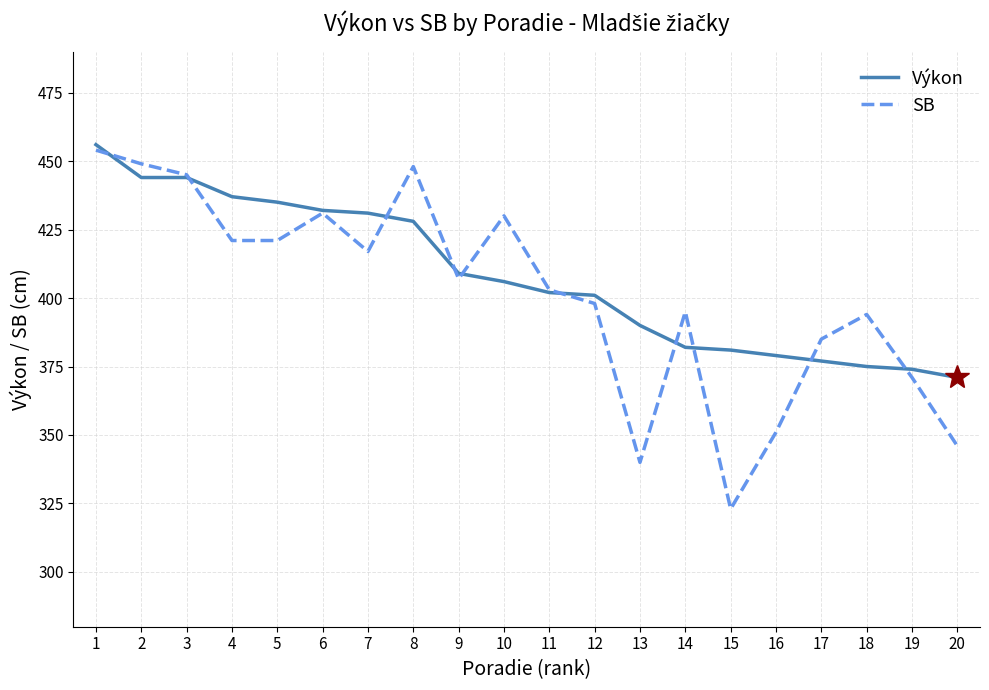

Reading left to right, what are all the values shown in this chart?

Výkon: 456	444	444	437	435	432	431	428	409	406	402	401	390	382	381	379	377	375	374	371
SB: 454	449	445	421	421	431	417	448	407	430	403	398	340	395	323	351	385	394	371	346